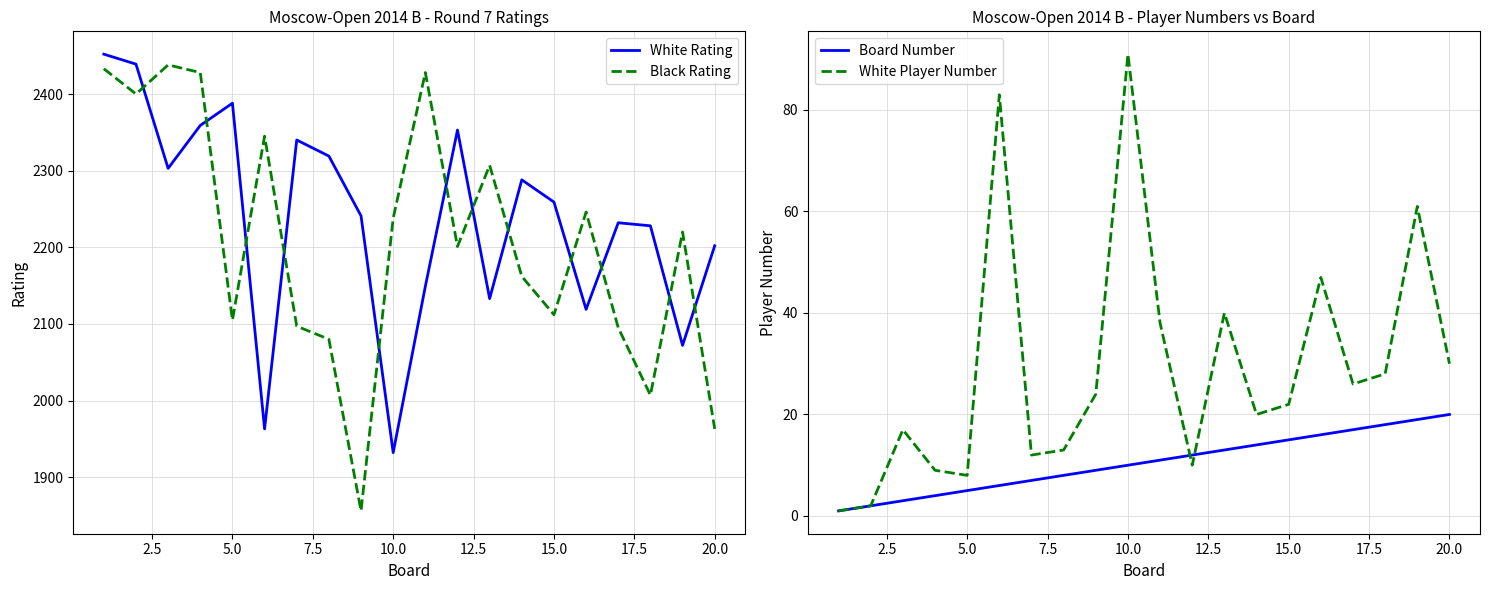

The value of Black Rating at 15.0 is 648. True or false?

False